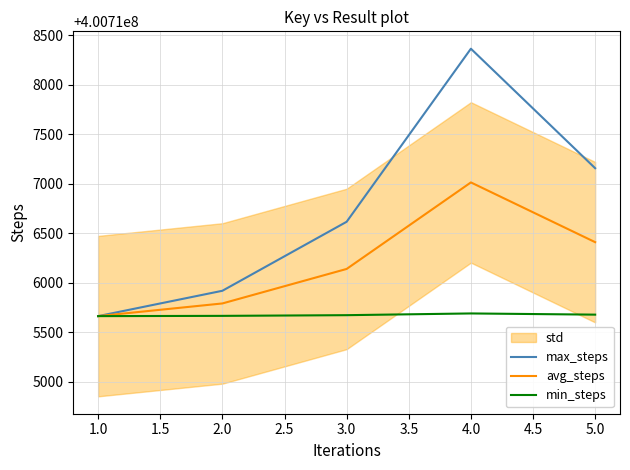

The value of avg_steps at 4.0 is 539140525.6. True or false?

False